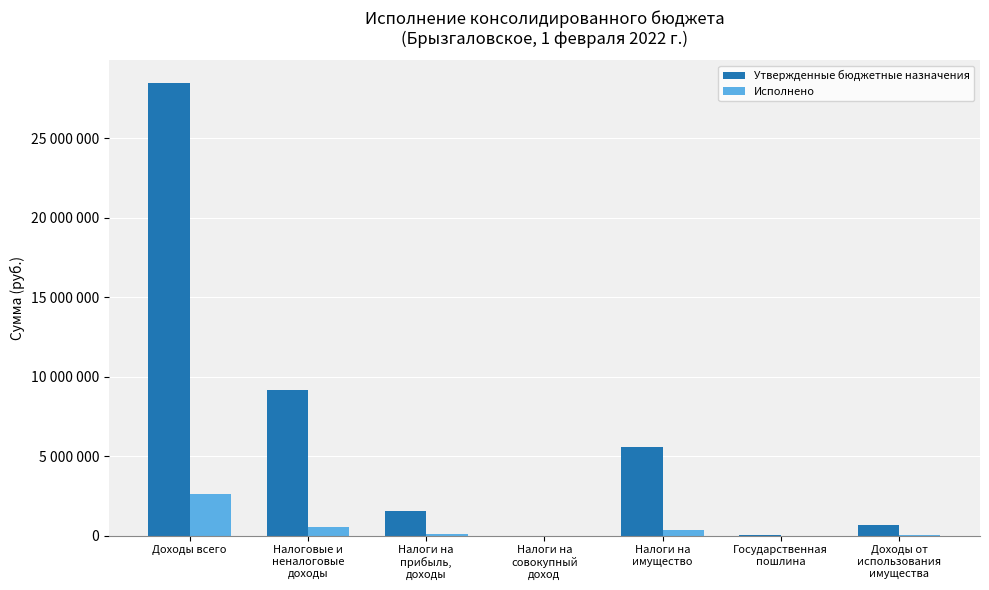

Is it true that Исполнено equals 2594480.3 at Доходы всего?

True